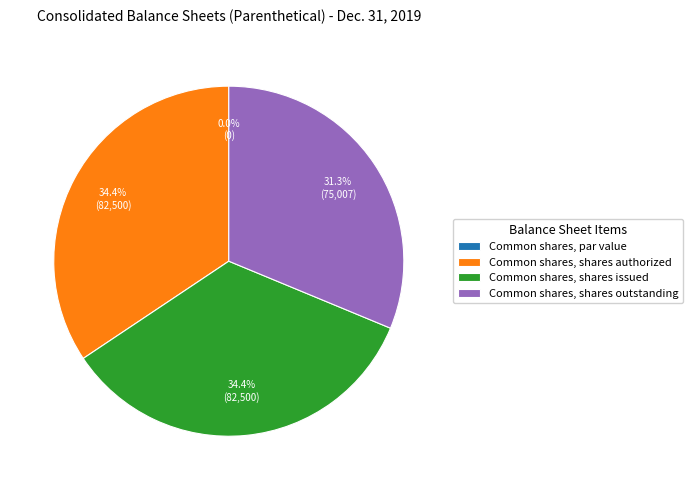

To the nearest percent, what percentage of the pie is Common shares, shares issued?

34%